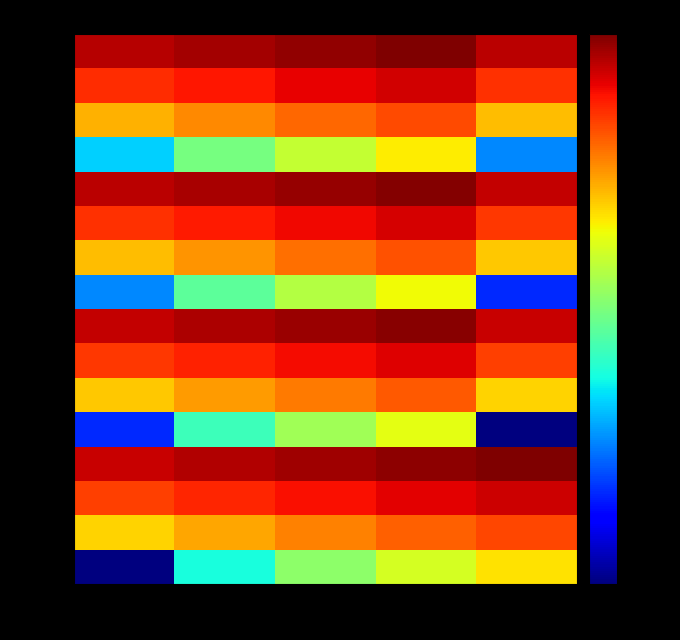

Reading right to left, what are all the values shown in this chart?

seq1: col_E=17	col_D=13	col_C=9	col_B=5	col_A=1
seq2: col_E=34	col_D=30	col_C=26	col_B=22	col_A=18
seq3: col_E=51	col_D=47	col_C=43	col_B=39	col_A=35
seq4: col_E=68	col_D=64	col_C=60	col_B=56	col_A=52
seq5: col_E=1	col_D=14	col_C=10	col_B=6	col_A=2
seq6: col_E=18	col_D=31	col_C=27	col_B=23	col_A=19
seq7: col_E=35	col_D=48	col_C=44	col_B=40	col_A=36
seq8: col_E=52	col_D=65	col_C=61	col_B=57	col_A=53
seq9: col_E=2	col_D=15	col_C=11	col_B=7	col_A=3
seq10: col_E=19	col_D=32	col_C=28	col_B=24	col_A=20
seq11: col_E=36	col_D=49	col_C=45	col_B=41	col_A=37
seq12: col_E=53	col_D=66	col_C=62	col_B=58	col_A=54
seq13: col_E=3	col_D=16	col_C=12	col_B=8	col_A=4
seq14: col_E=20	col_D=33	col_C=29	col_B=25	col_A=21
seq15: col_E=37	col_D=50	col_C=46	col_B=42	col_A=38
seq16: col_E=54	col_D=67	col_C=63	col_B=59	col_A=55